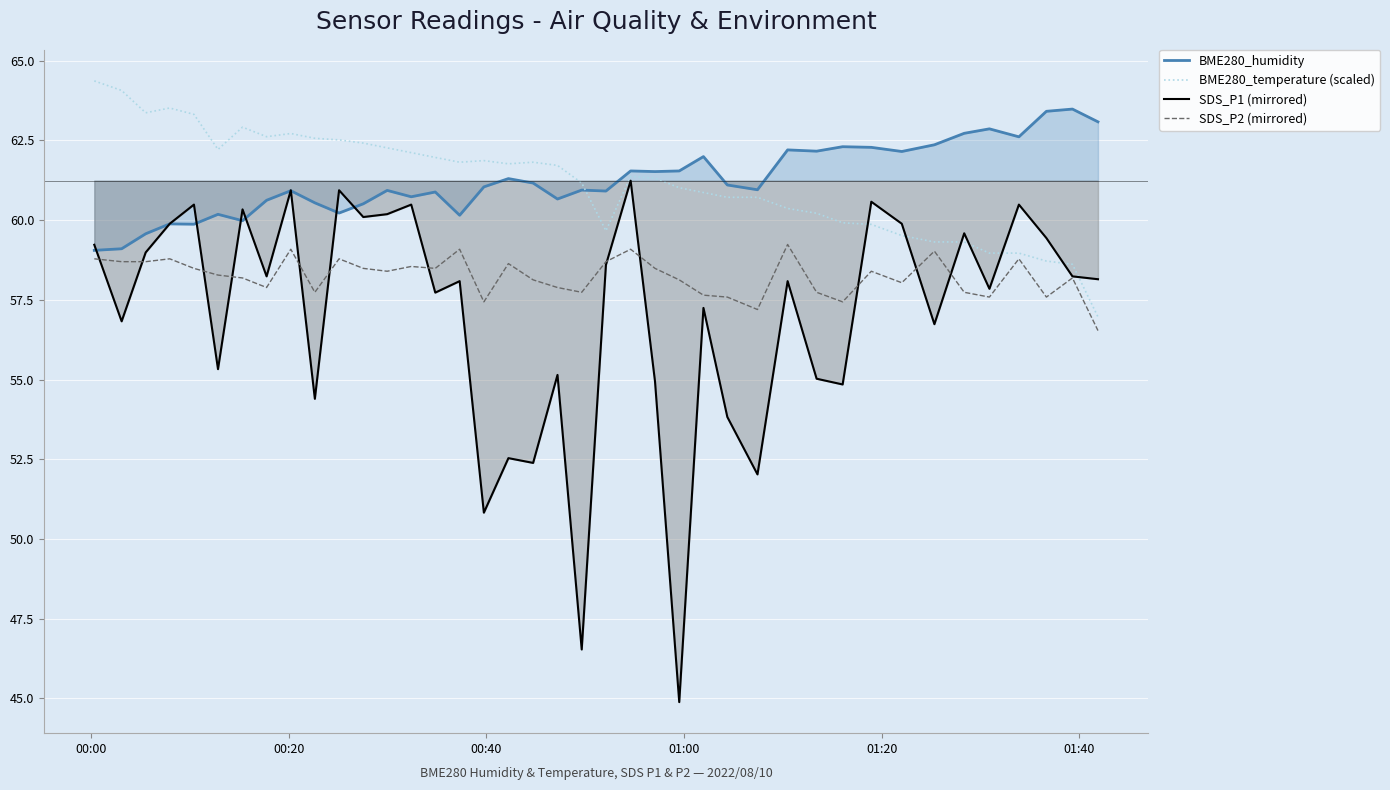

What is the minimum value shown in the chart?

44.9